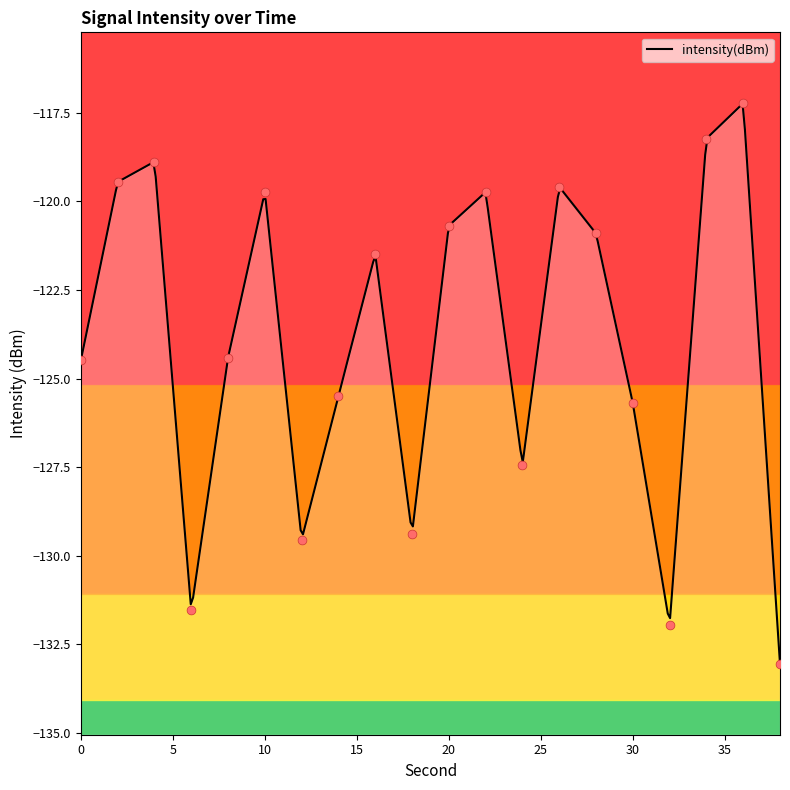

Which has a higher value, 28 or 34?

34